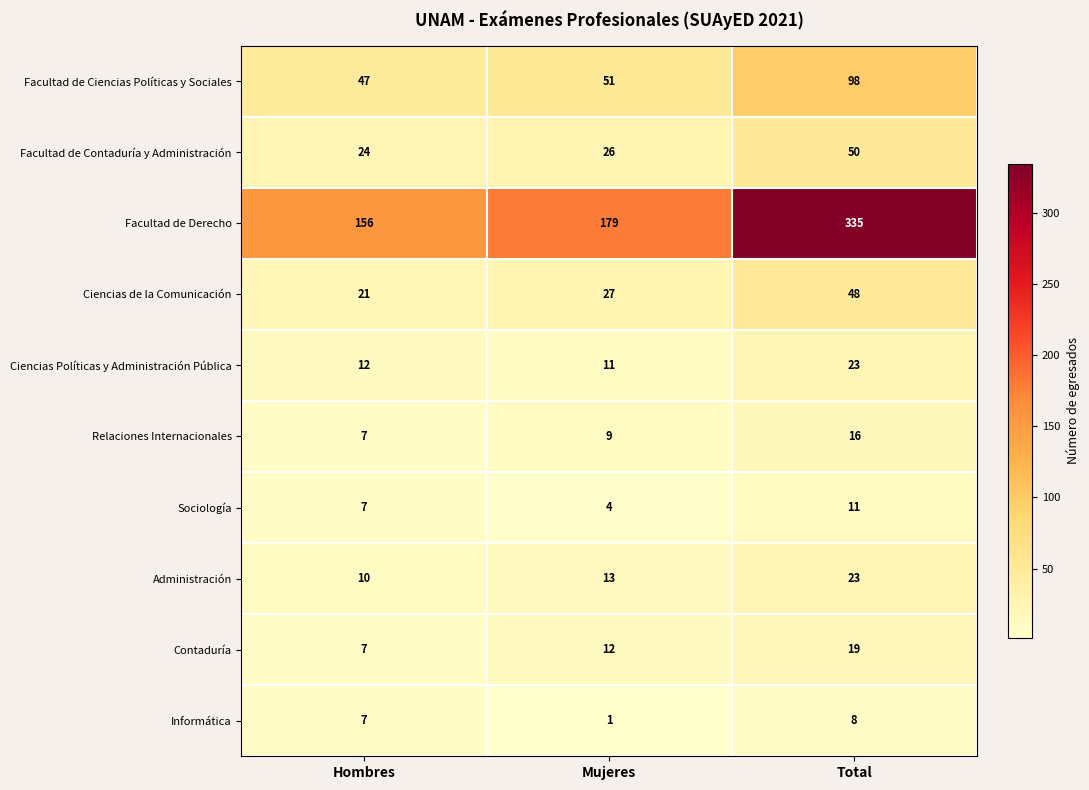

What is the average value of the Facultad de Contaduría y Administración series?

33